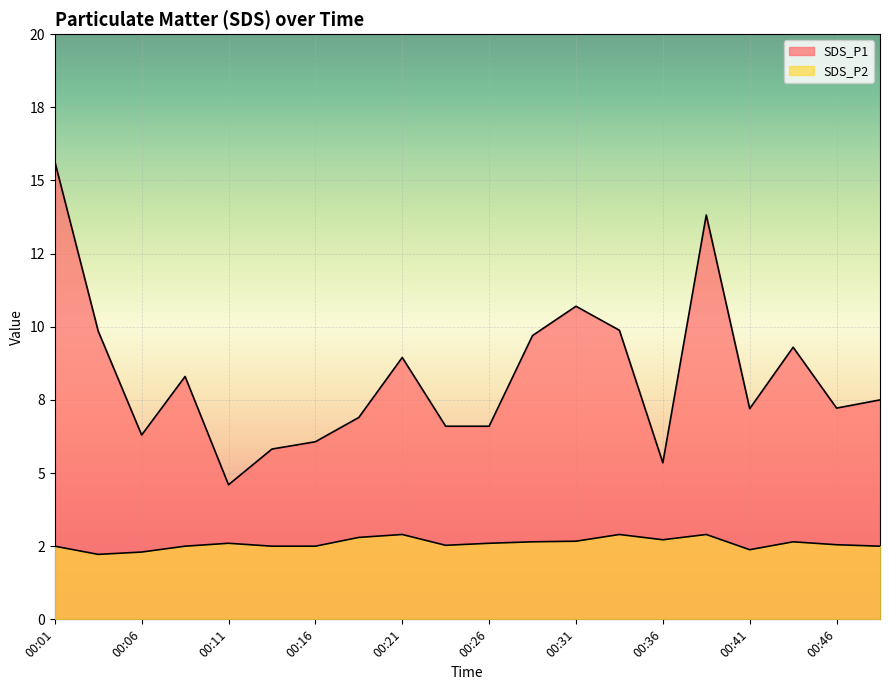

Which series has the largest range (max minus min)?

SDS_P1